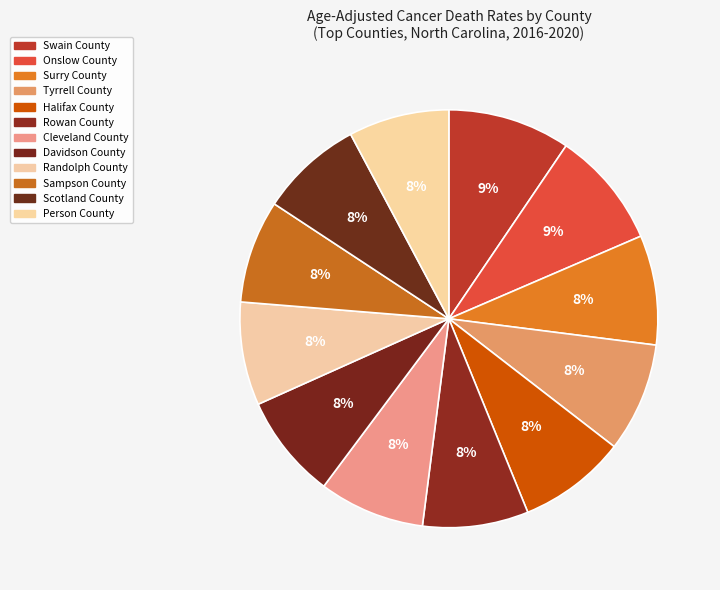

What percentage is the Scotland County slice, to the nearest percent?

8%